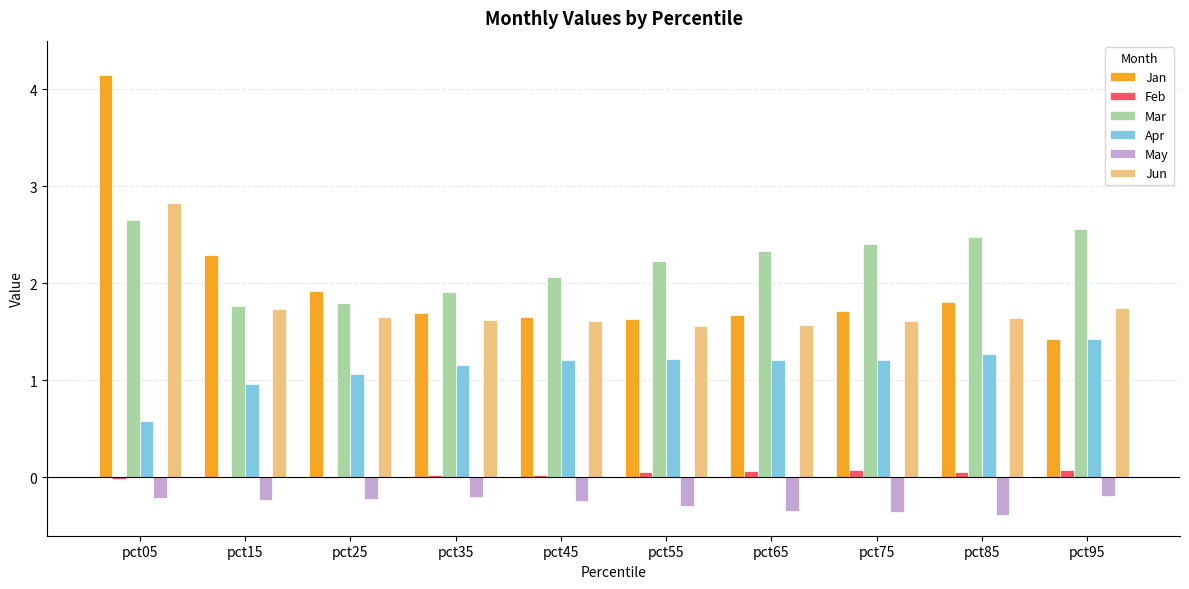

True or false: Apr has a value of 1.6 at pct45.

False